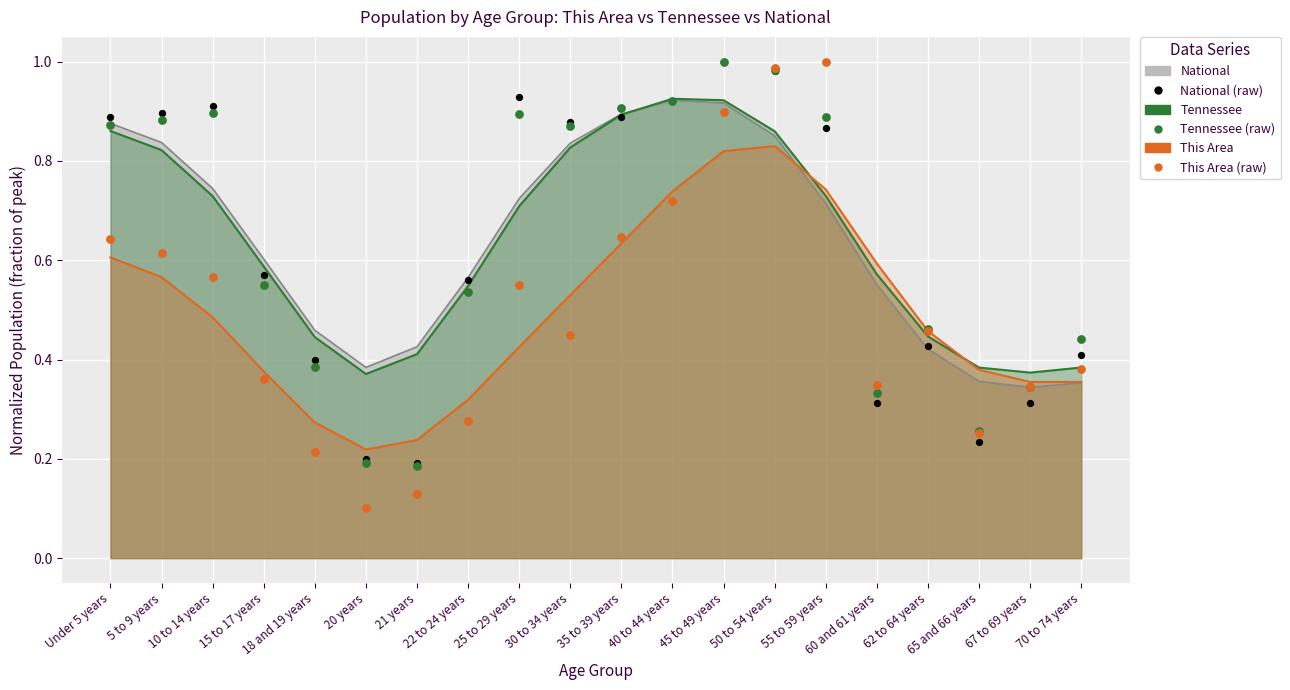

Which series contains the highest Y value?

Tennessee (dots)